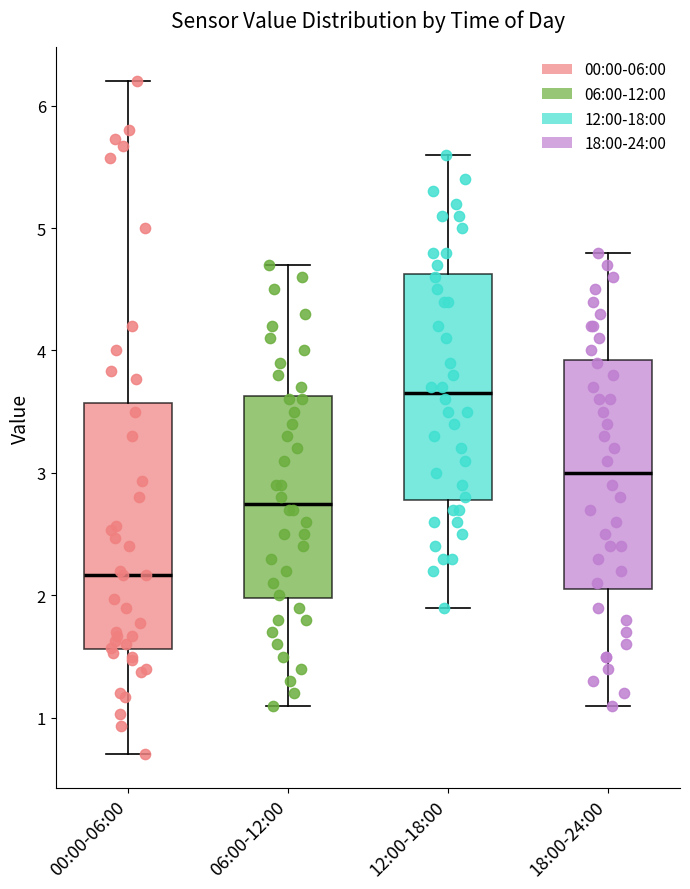

Comparing the boxes themselves (not the whiskers), which one is the tallest?

00:00-06:00